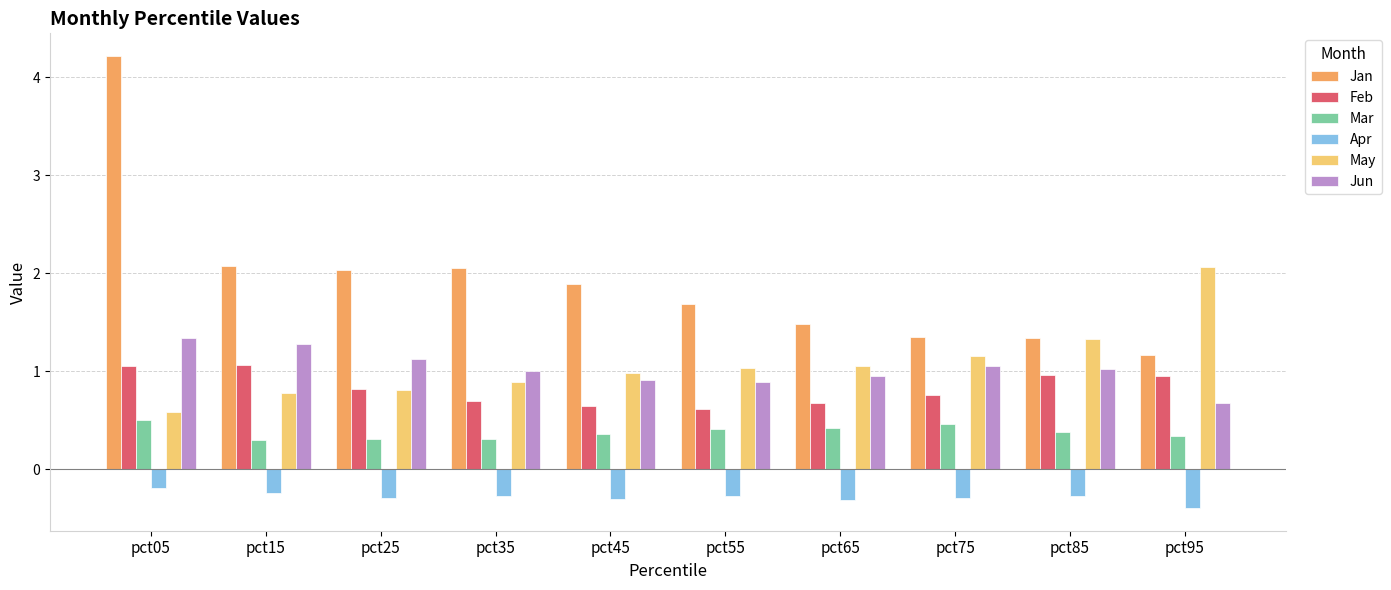

How many groups of bars are there?

10